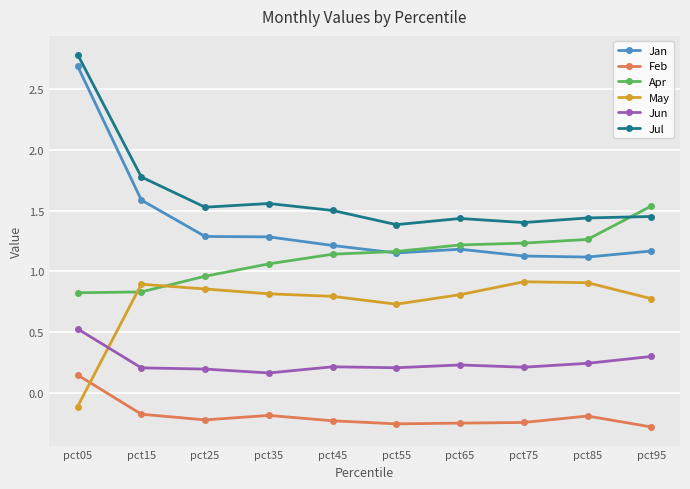

At which category is the sum across all series the highest?

pct05